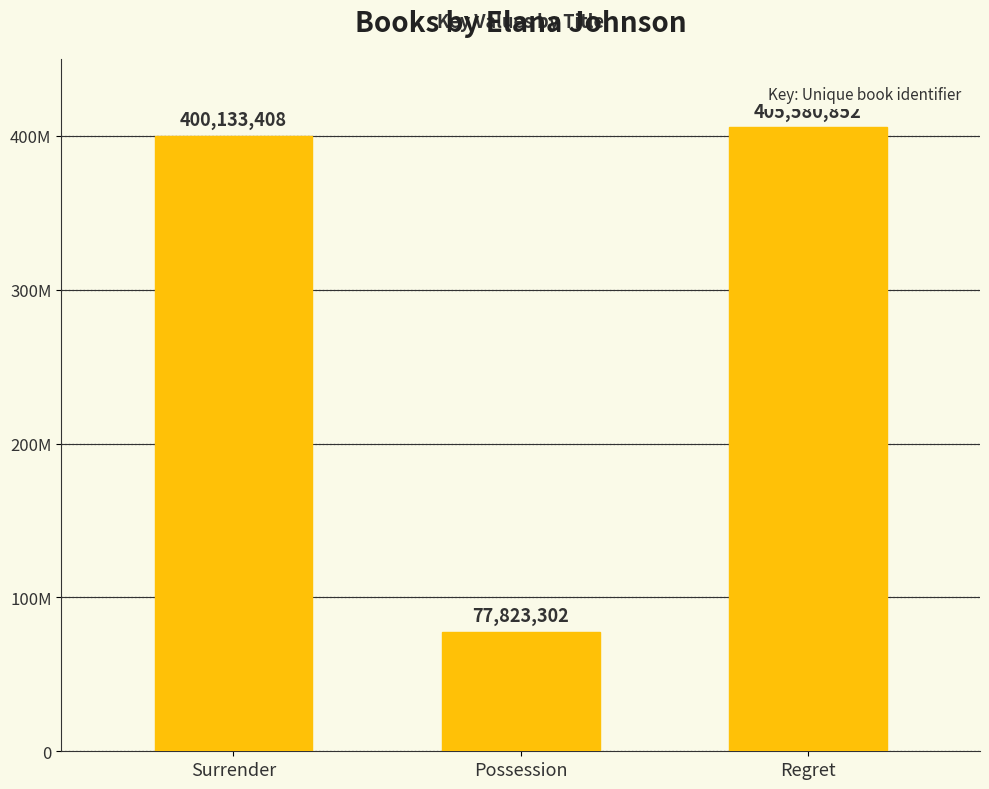

What is the change in value from Surrender to Possession?

-322310106